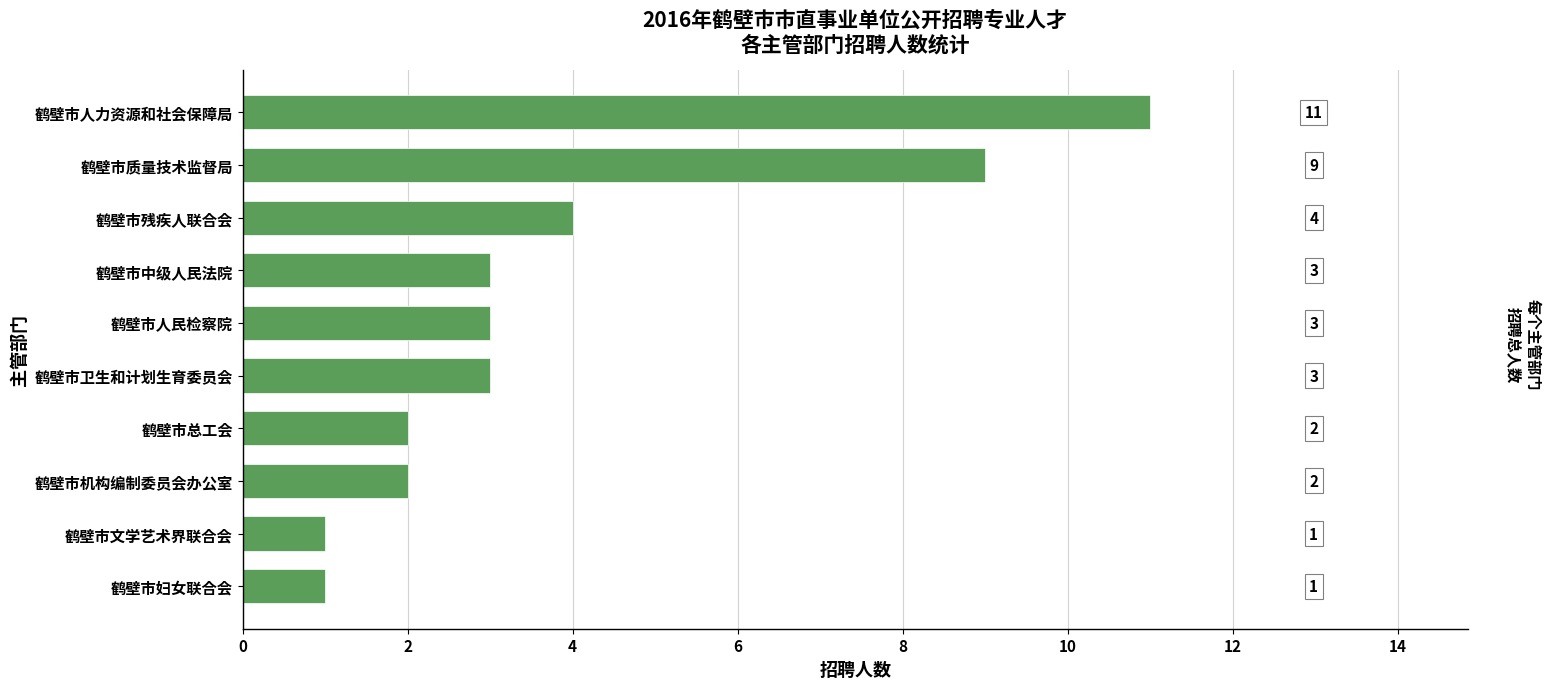

Where is the data nearest to the value 6?

鹤壁市残疾人联合会